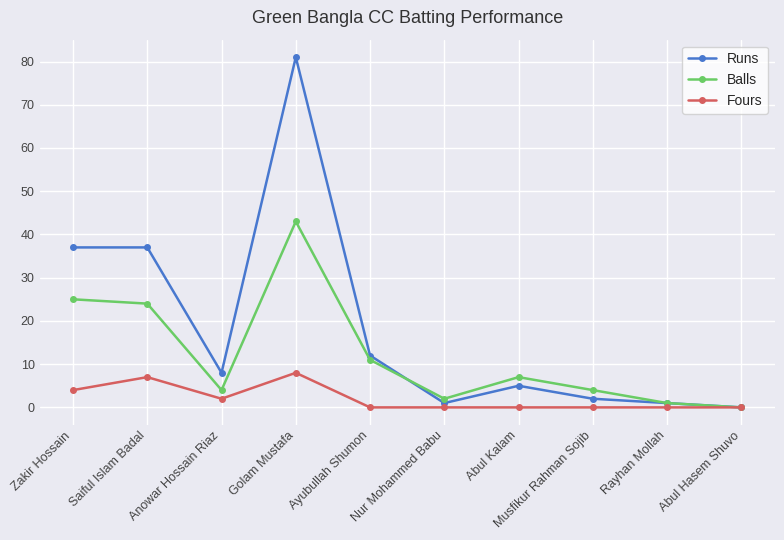

At which category does Runs reach its first local valley?

Anowar Hossain Riaz